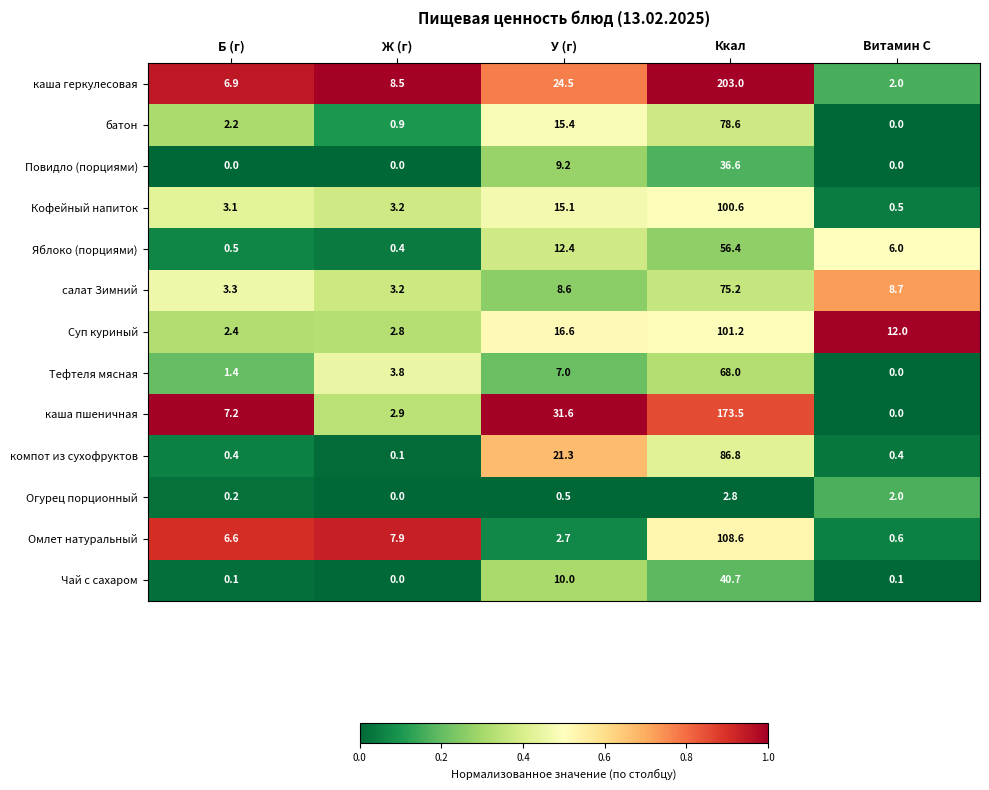

What is the maximum value shown in the chart?

203.0